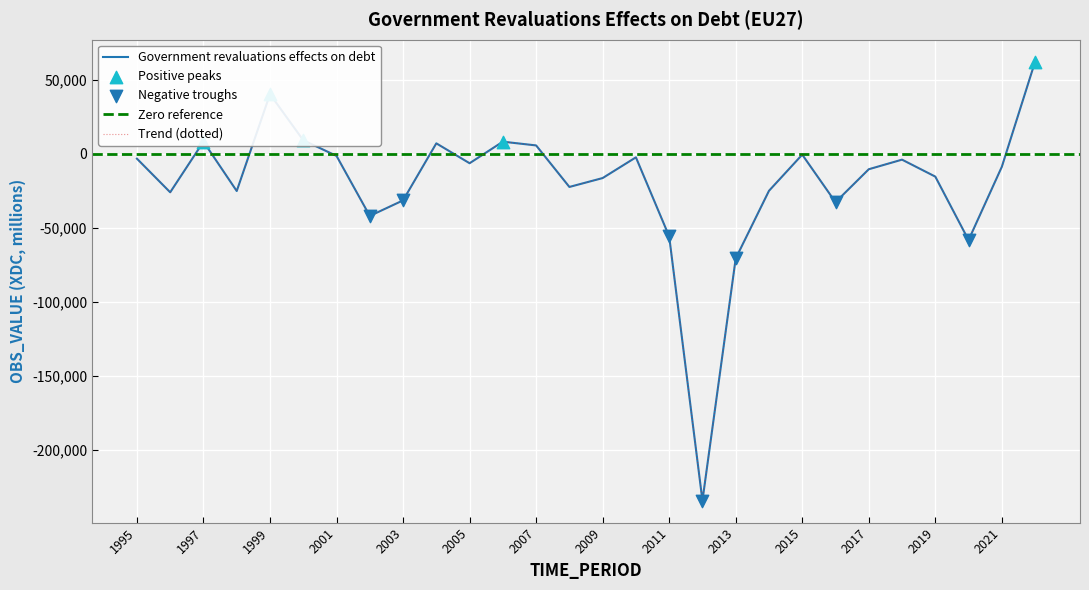

What is the change in value from 2000 to 2015?

-9711.5